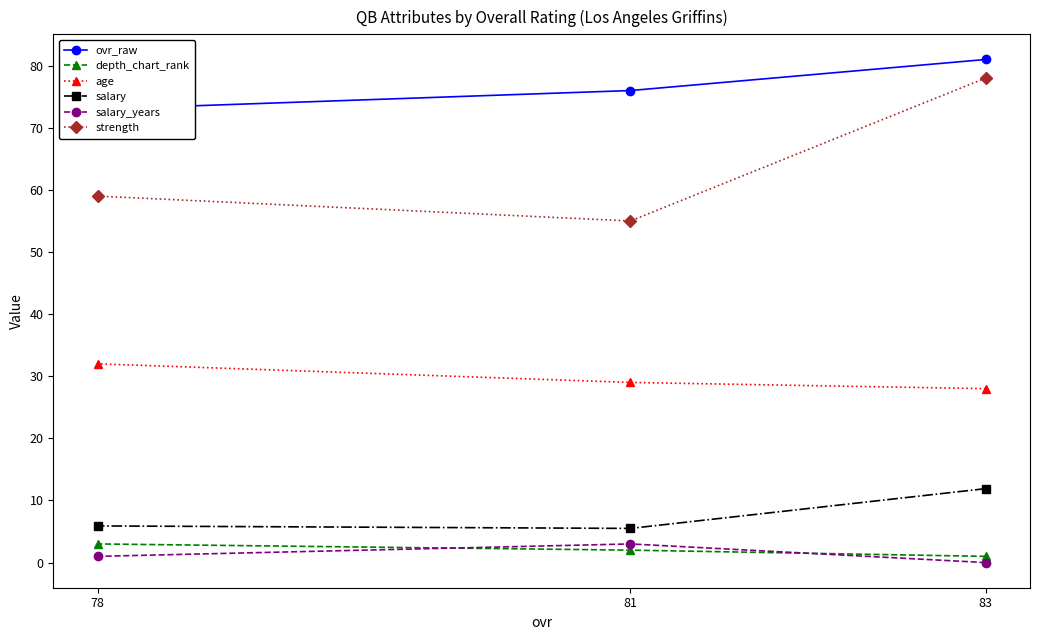

Which series has the largest range (max minus min)?

strength